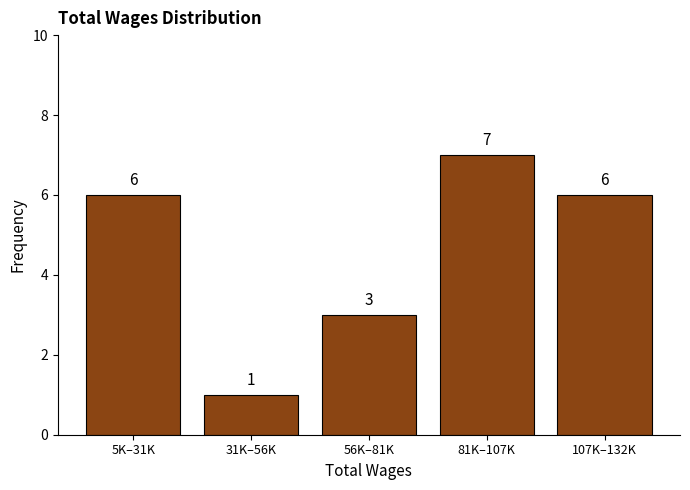

Reading left to right, list all the values displayed in this chart.

6	1	3	7	6